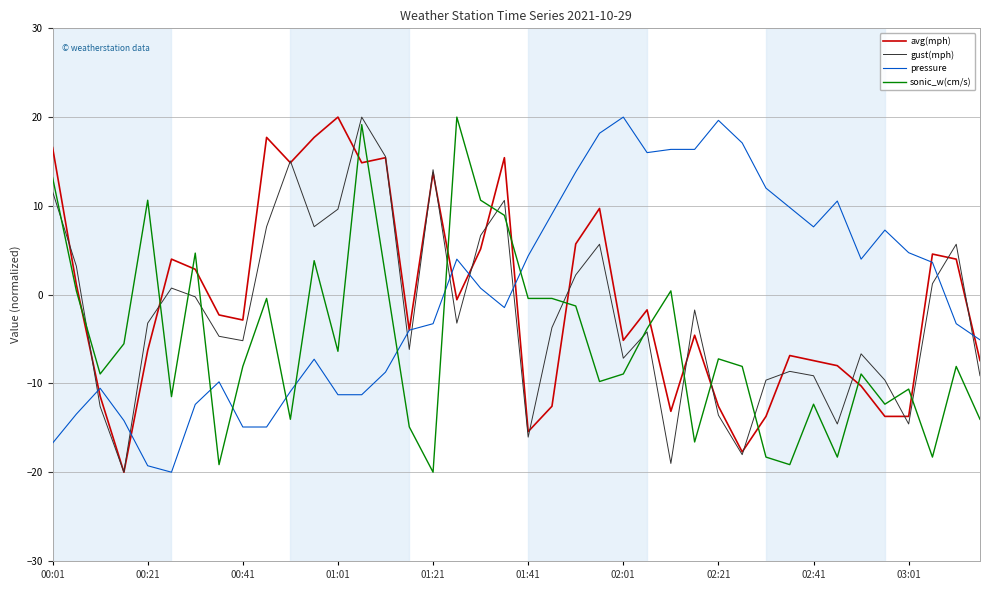

True or false: avg(mph) and sonic_w(cm/s) cross at least once.

True